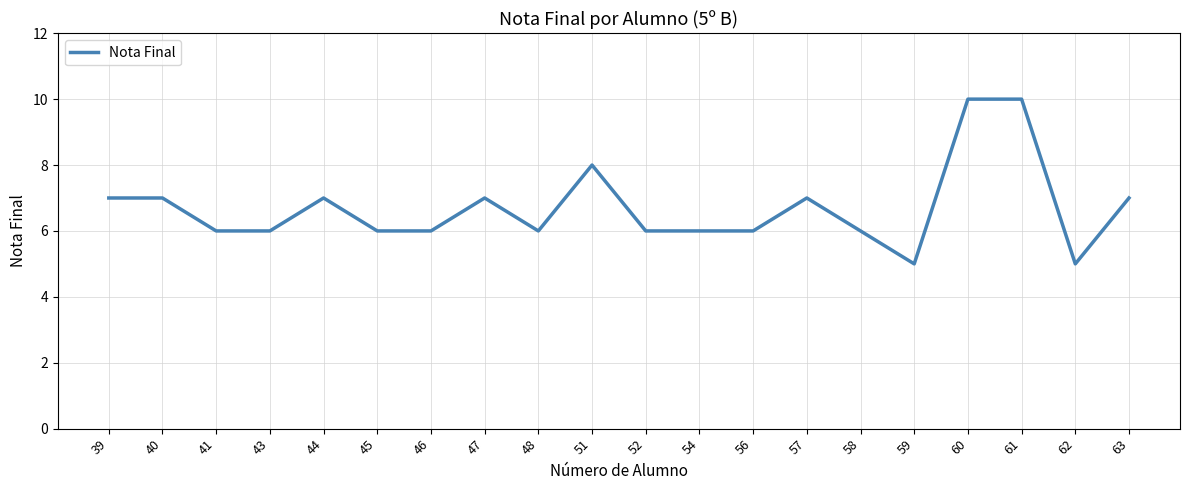

What is the difference between the maximum and minimum values?

5